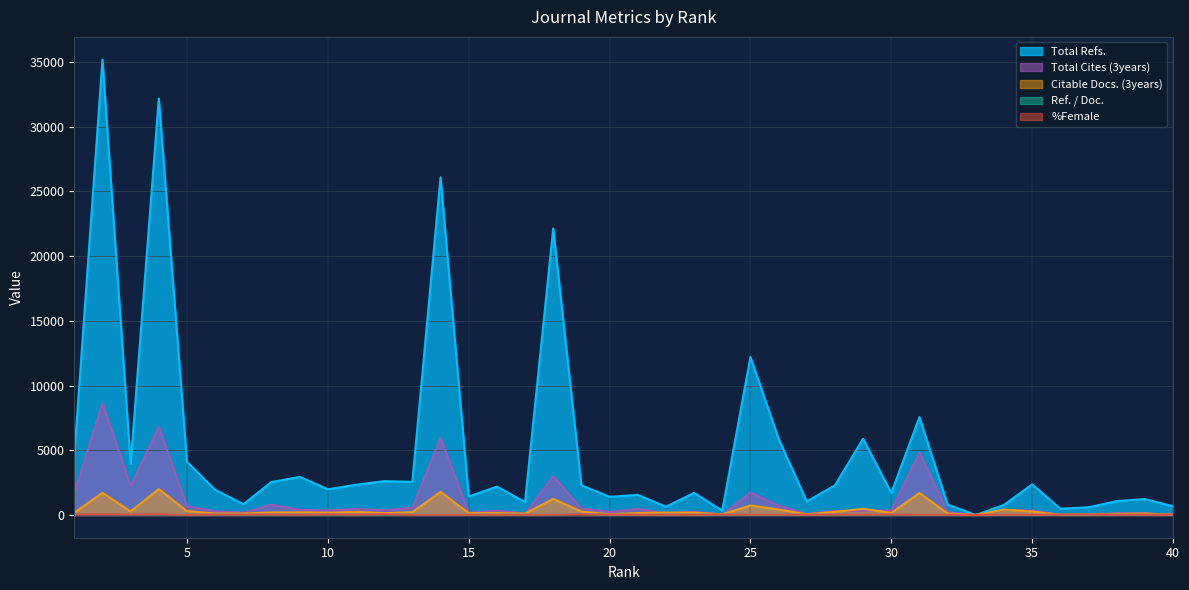

True or false: Total Refs. and %Female intersect in this chart.

False